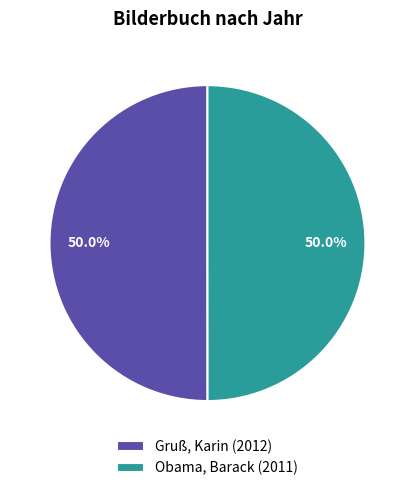

The Gruß, Karin slice represents 50% of the pie. True or false?

True